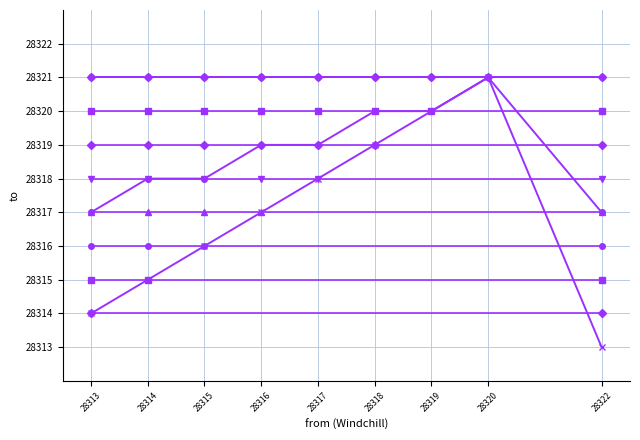

Where does the data first go above 28320?

28320